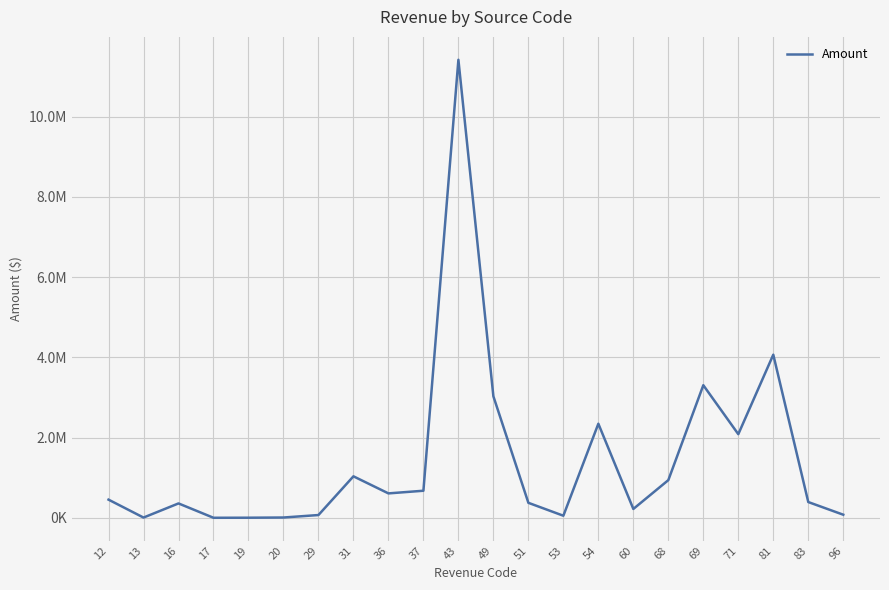

What is the greatest value displayed?

11414055.5